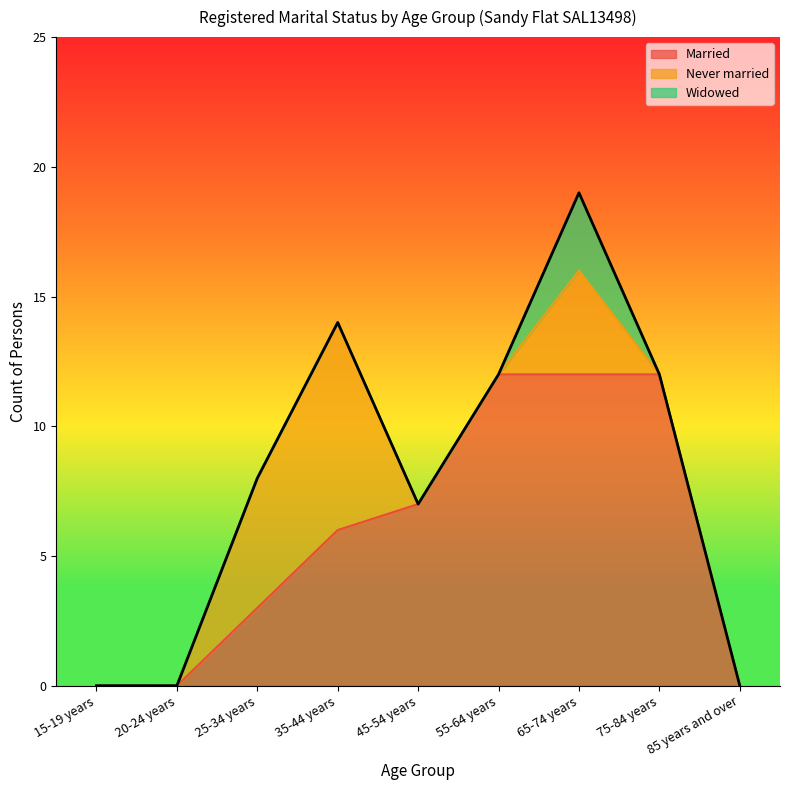

At which label does Widowed reach its minimum?

15-19 years